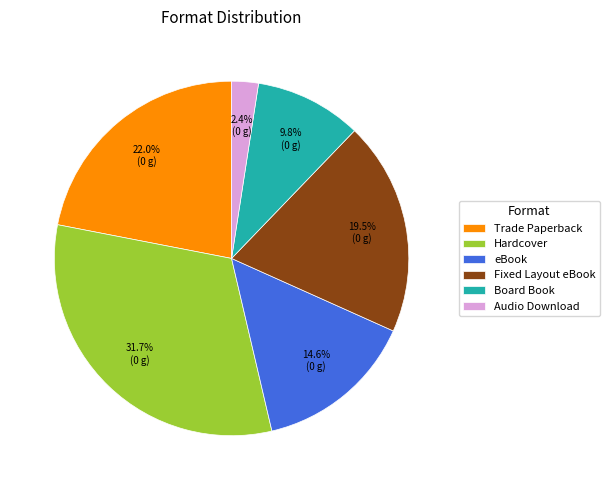

To the nearest percent, what is the average slice percentage?

17%